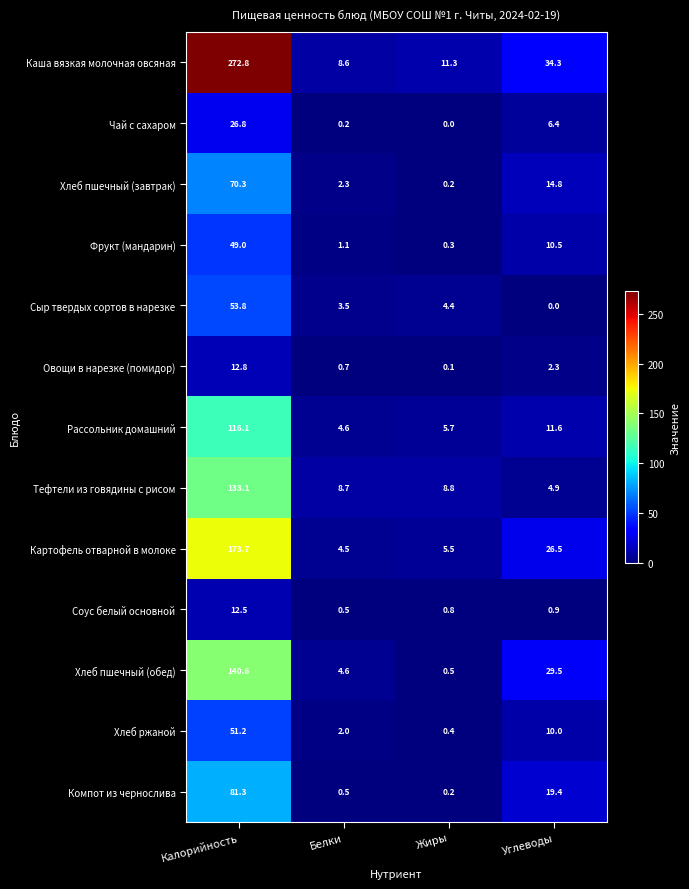

Which series has the largest total across all categories?

Каша вязкая молочная овсяная